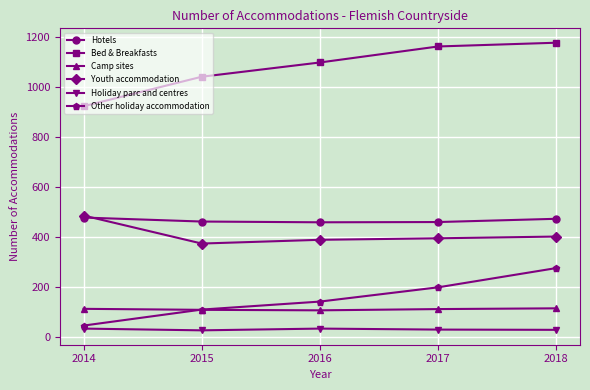

How many lines are shown in the chart?

6